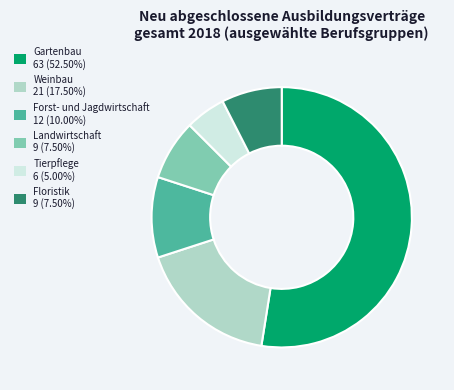

Which slice is the largest?

Gartenbau